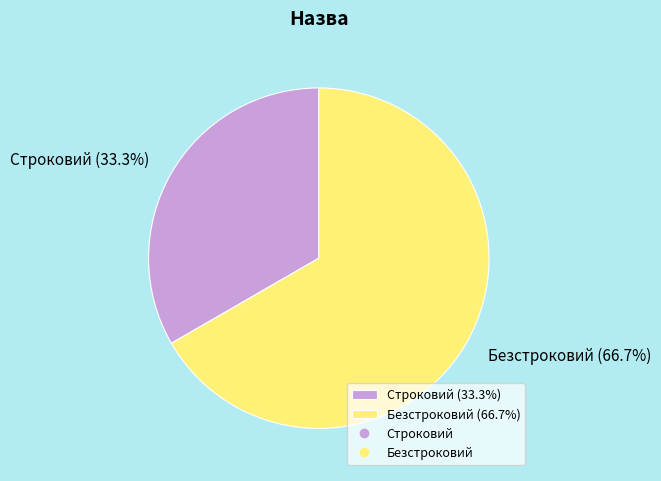

Which slice is the smallest?

Строковий